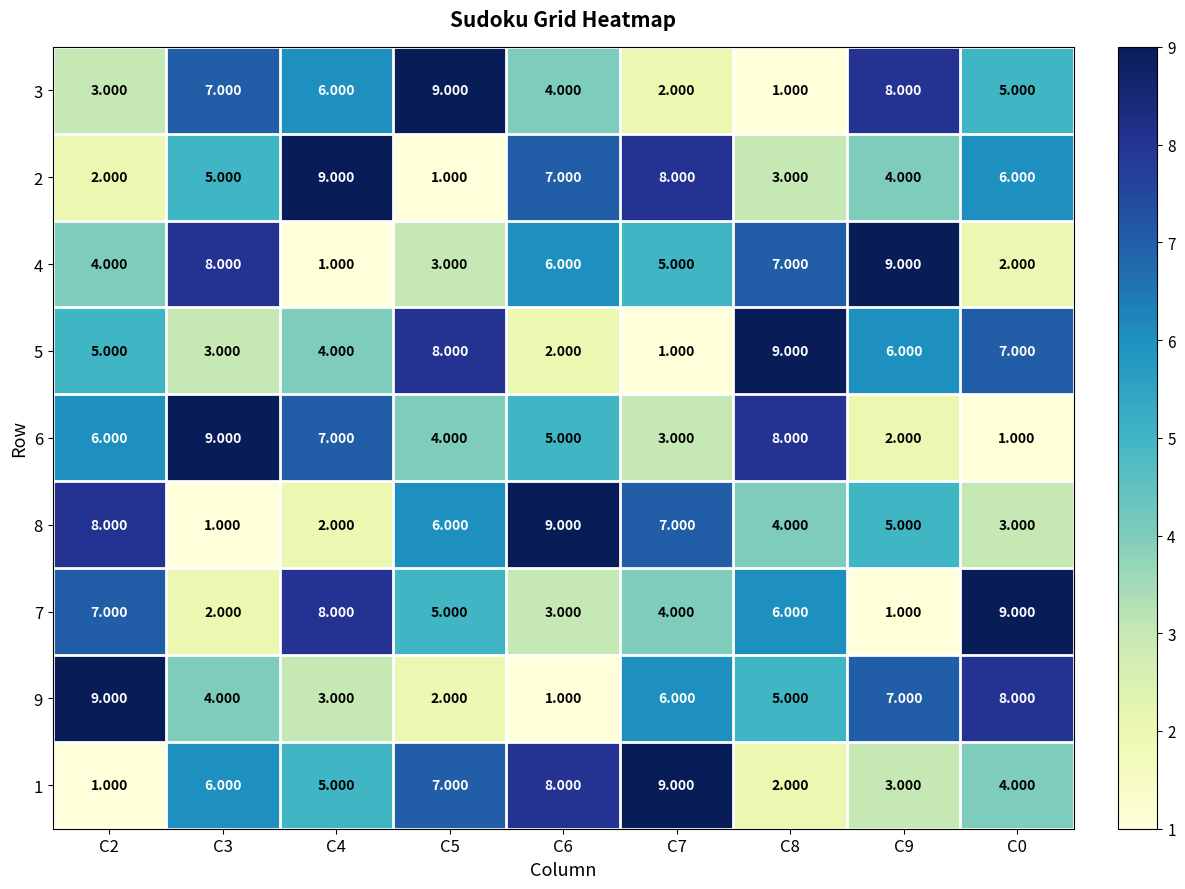

Is the value of 4 at C8 greater than the value of 2 at C0?

Yes